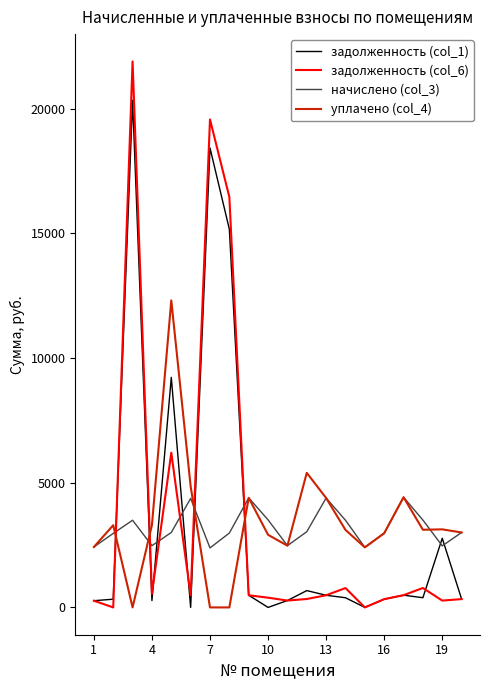

What are all the series names shown in the legend?

задолженность (col_1), задолженность (col_6), начислено (col_3), уплачено (col_4)